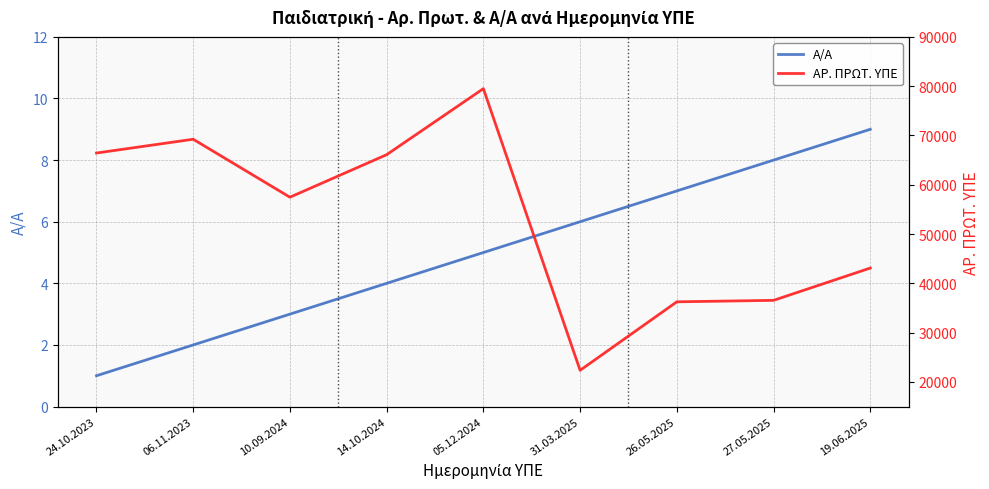

How many data points does each series have?

9